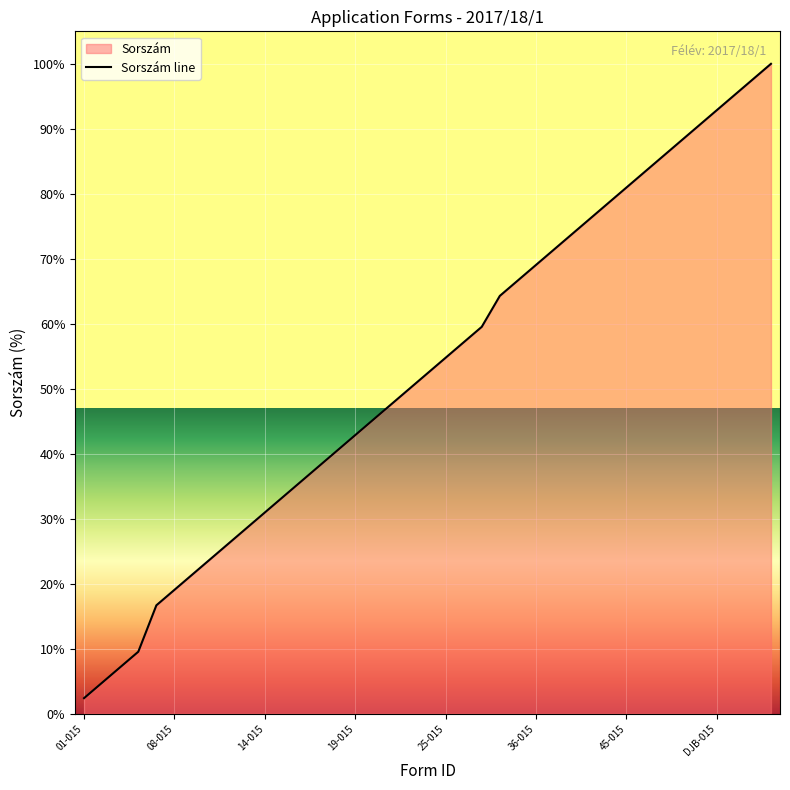

What is the difference between the maximum and minimum values?

97.6